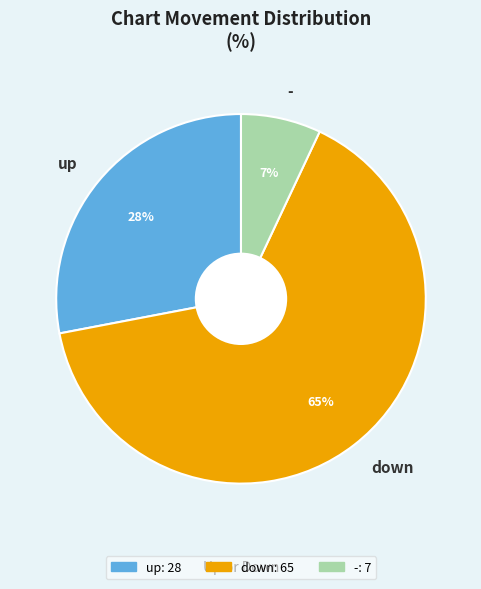

To the nearest percent, what is the difference between the largest and smallest slice percentages?

58%